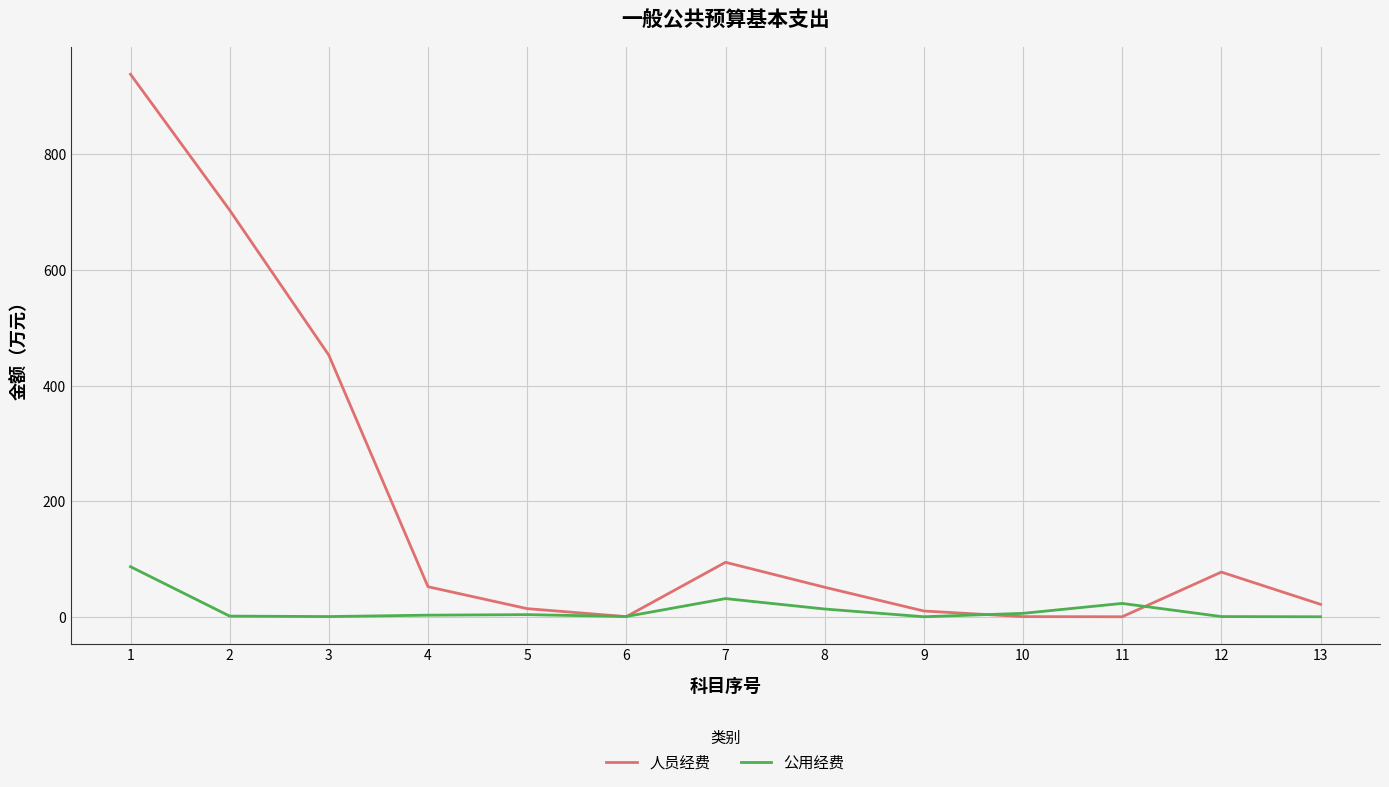

Which series has the largest range (max minus min)?

人员经费